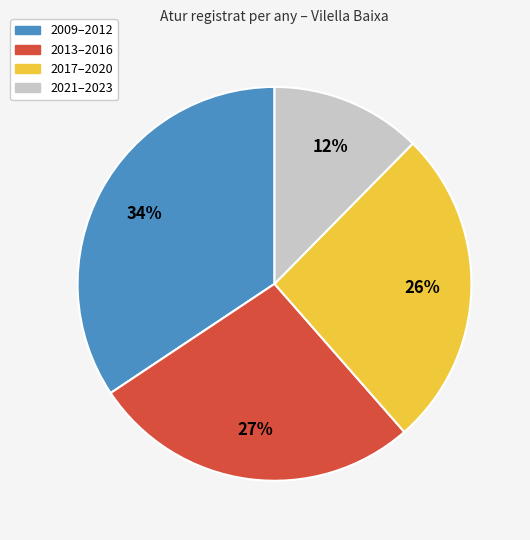

Which category has the biggest portion of the pie?

2009–2012